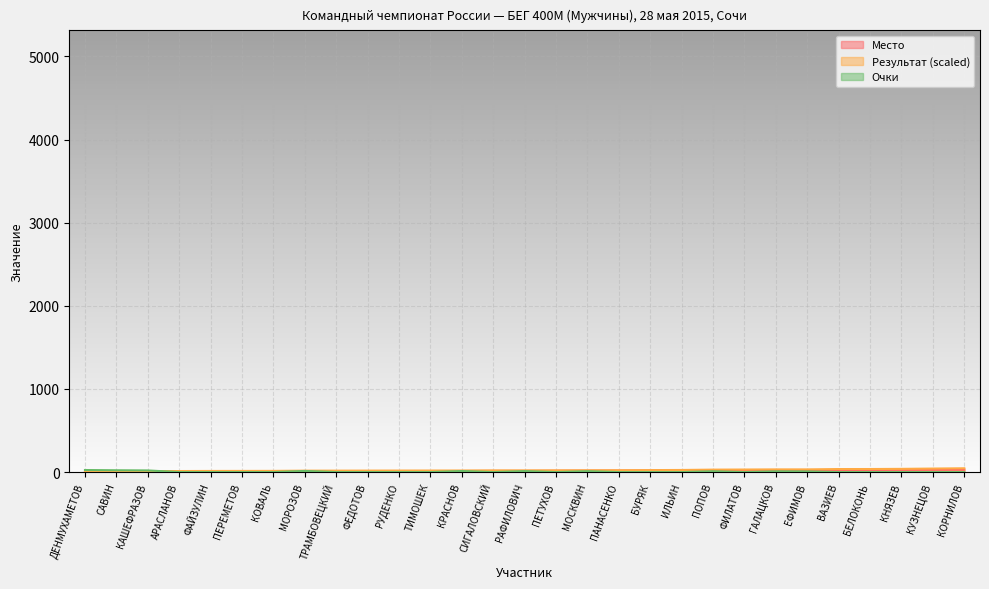

What is the difference between the Место values at САВИН and ПОПОВ?

19.0